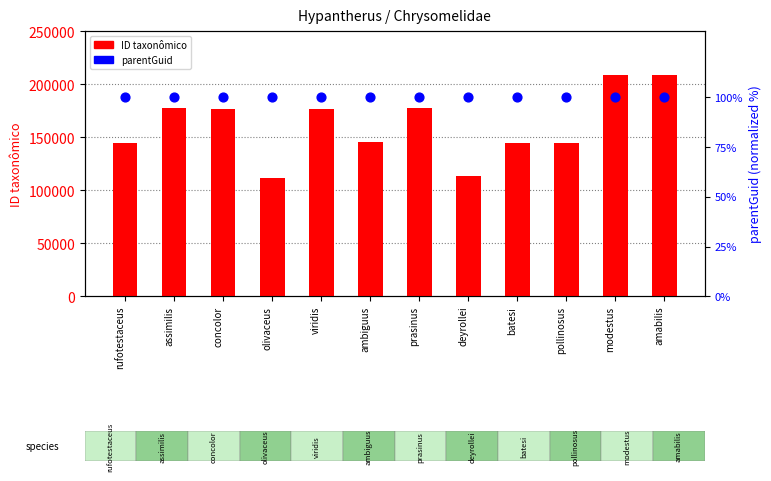

At how many categories does at least one series exceed 67387?

12